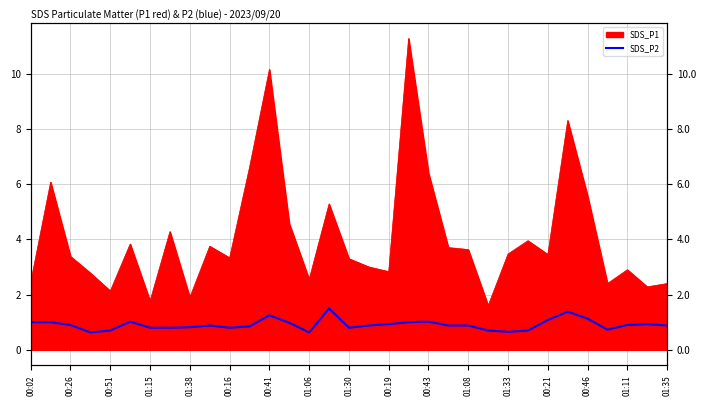

What is the label of the 14th point from the right?

19